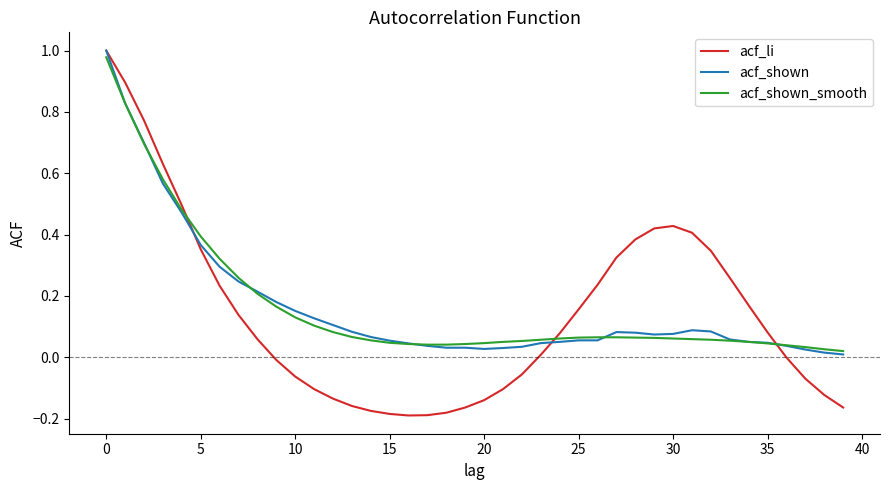

Which series ends up on top after the final intersection of acf_shown and acf_li?

acf_shown